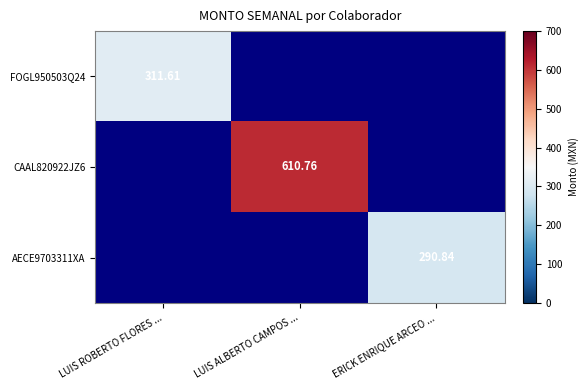

How many data points does each series have?

3